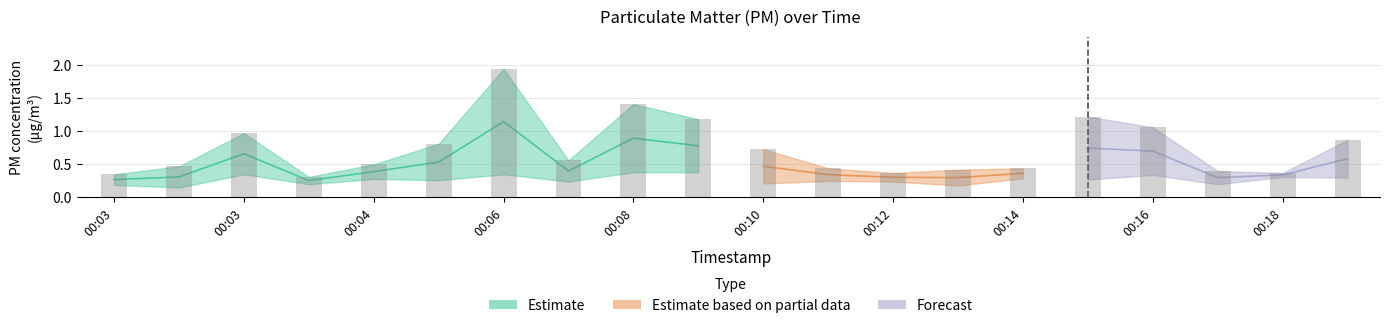

What is the sum of all values?

14.8